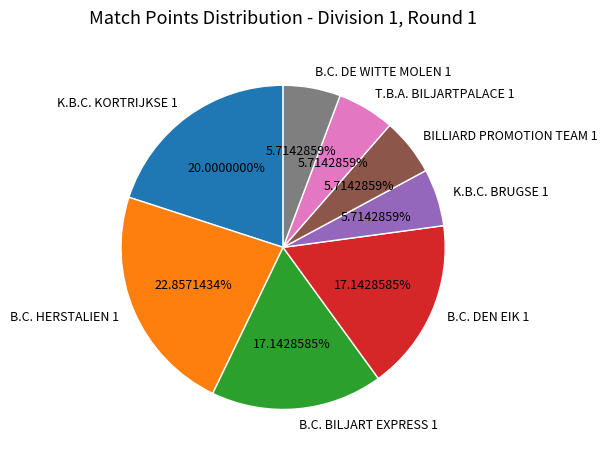

Approximately how many times larger is the value at B.C. DEN EIK 1 compared to B.C. BILJART EXPRESS 1?

1.0